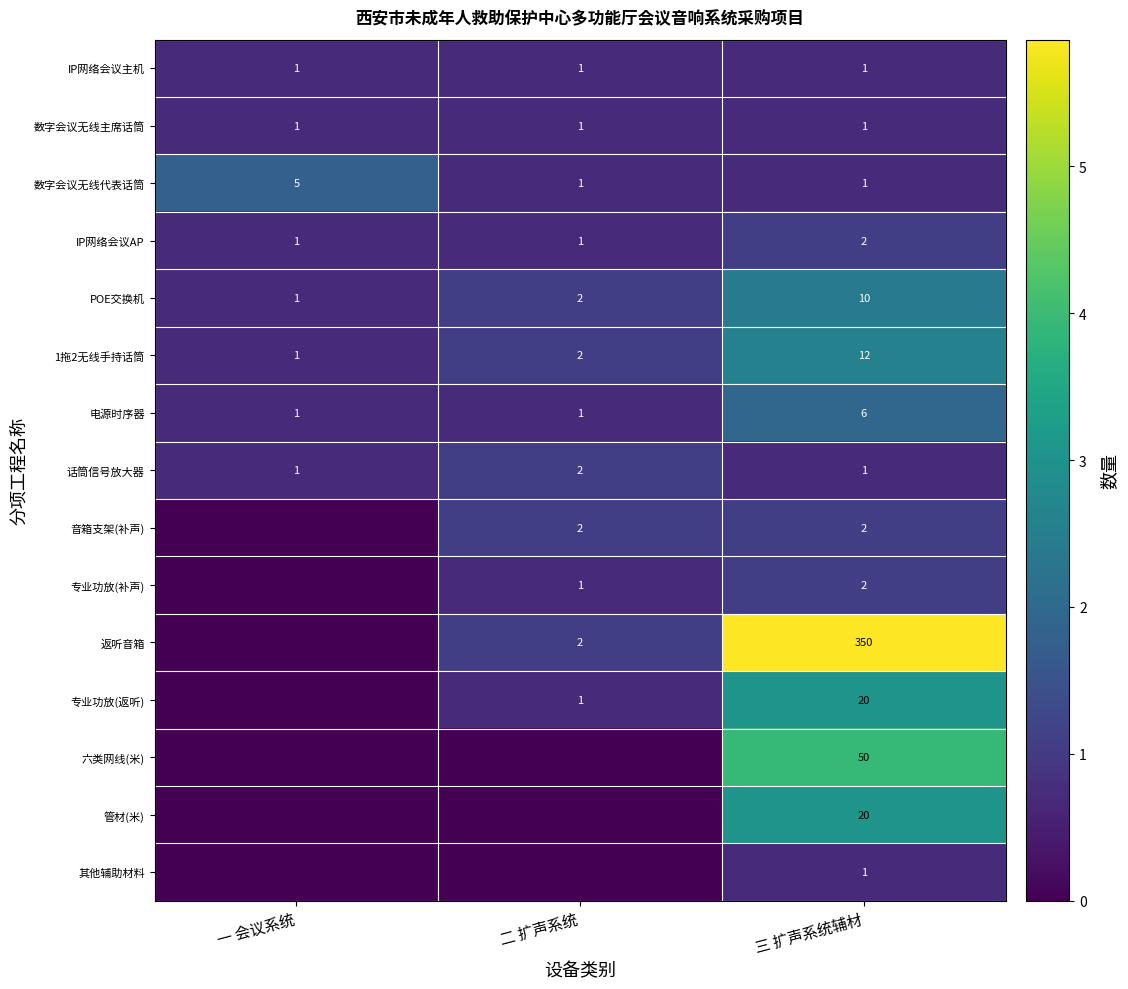

List the labels in order of 管材(米) value, largest first.

三 扩声系统辅材, 一 会议系统, 二 扩声系统